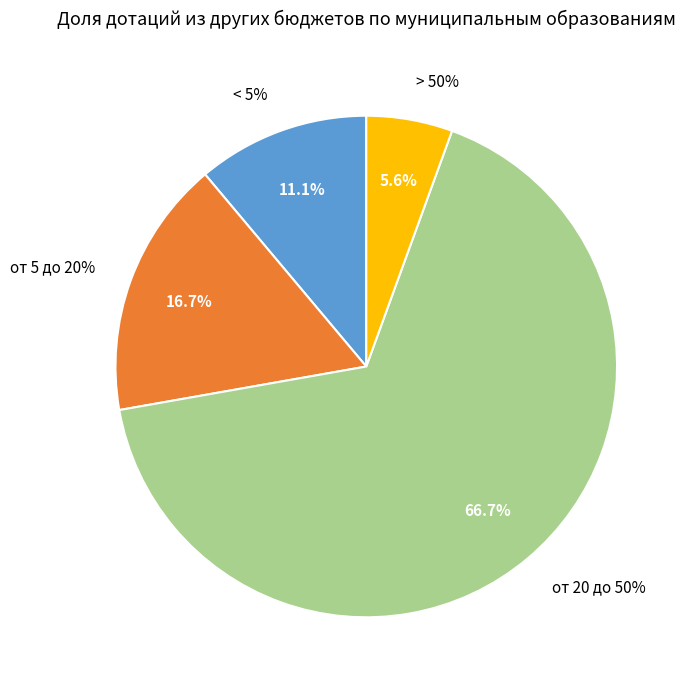

To the nearest percent, what is the average slice percentage?

25%